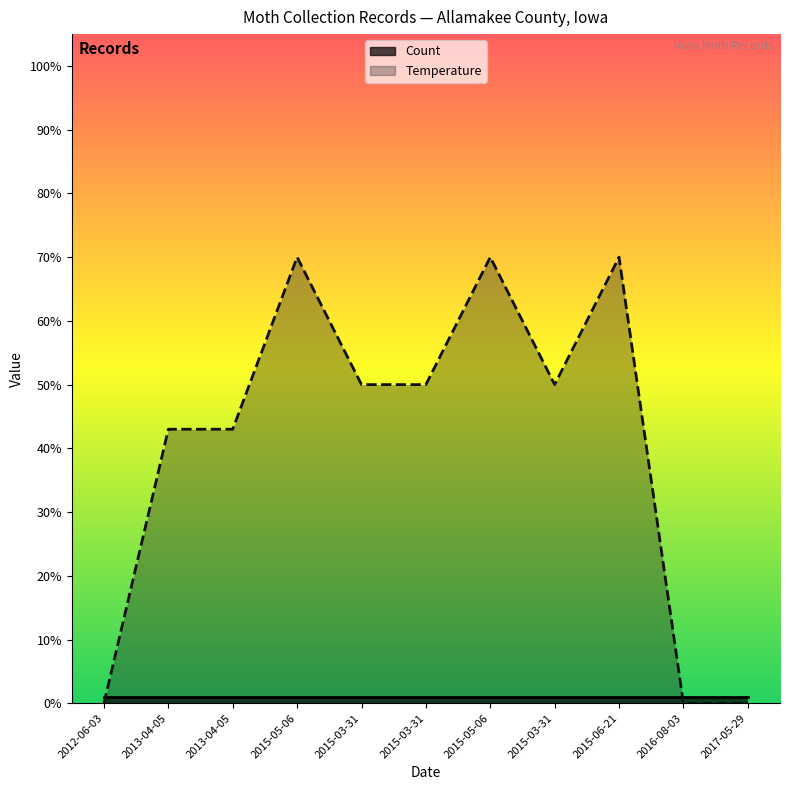

What is the label of the 2nd point from the left?

2013-04-05